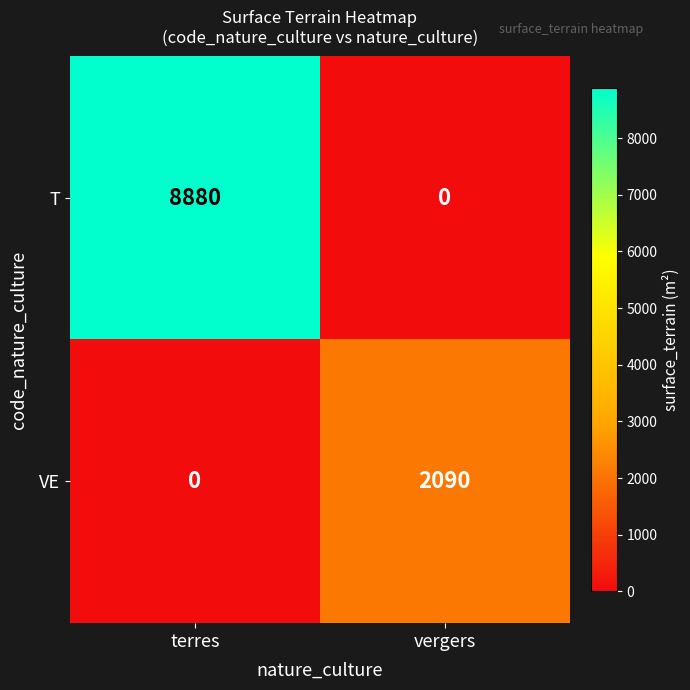

What is the difference between the T values at terres and vergers?

8880